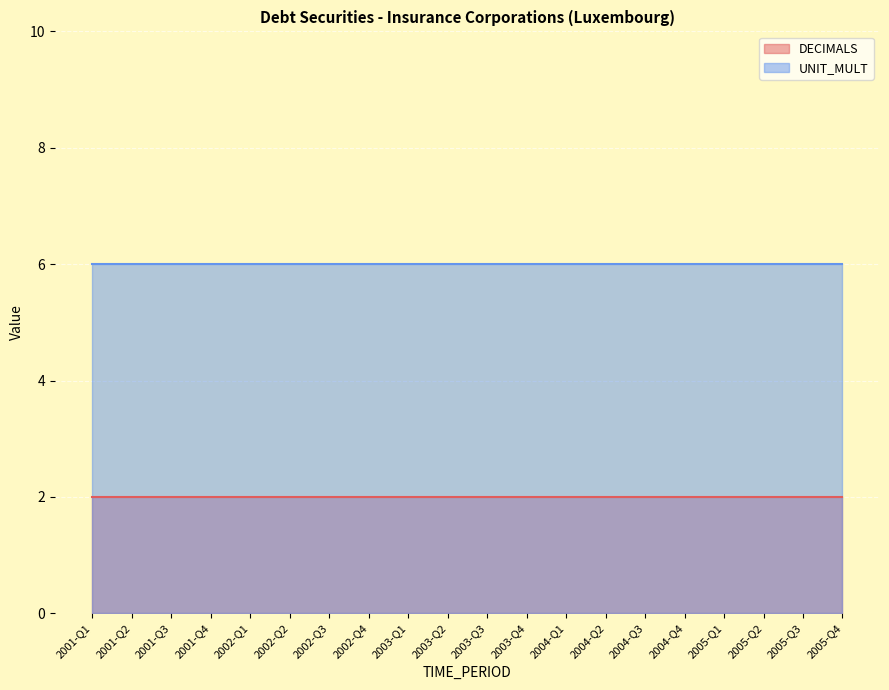

Reading left to right, what are all the values shown in this chart?

DECIMALS: 2001-Q1=2	2001-Q2=2	2001-Q3=2	2001-Q4=2	2002-Q1=2	2002-Q2=2	2002-Q3=2	2002-Q4=2	2003-Q1=2	2003-Q2=2	2003-Q3=2	2003-Q4=2	2004-Q1=2	2004-Q2=2	2004-Q3=2	2004-Q4=2	2005-Q1=2	2005-Q2=2	2005-Q3=2	2005-Q4=2
UNIT_MULT: 2001-Q1=6	2001-Q2=6	2001-Q3=6	2001-Q4=6	2002-Q1=6	2002-Q2=6	2002-Q3=6	2002-Q4=6	2003-Q1=6	2003-Q2=6	2003-Q3=6	2003-Q4=6	2004-Q1=6	2004-Q2=6	2004-Q3=6	2004-Q4=6	2005-Q1=6	2005-Q2=6	2005-Q3=6	2005-Q4=6